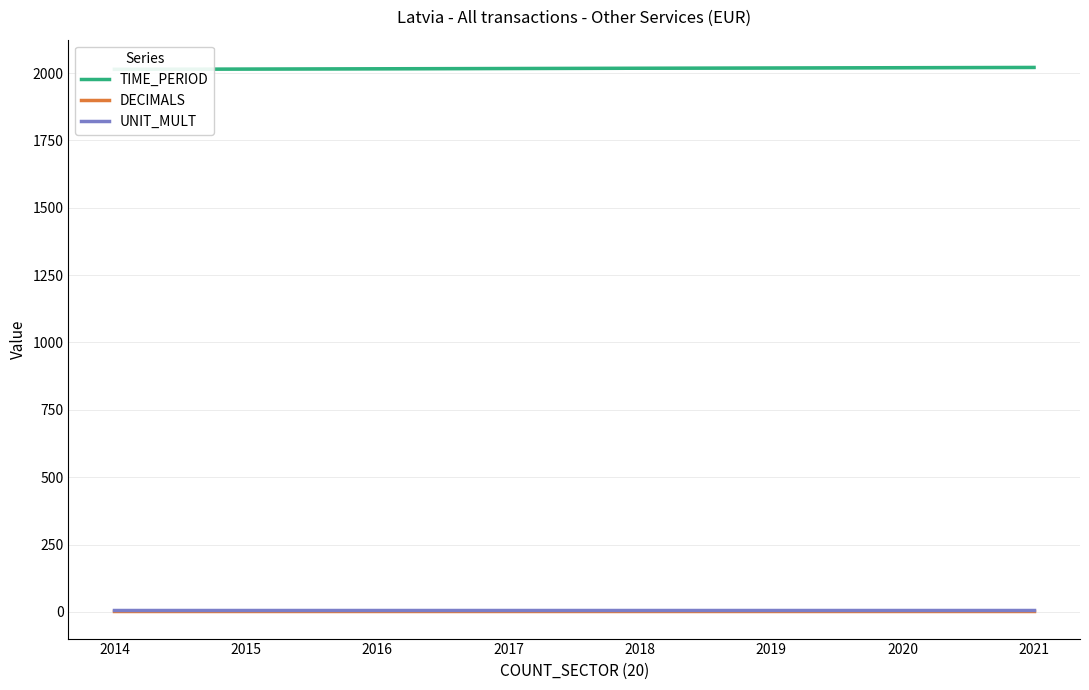

Which series changed the most between 2014 and 2015?

TIME_PERIOD